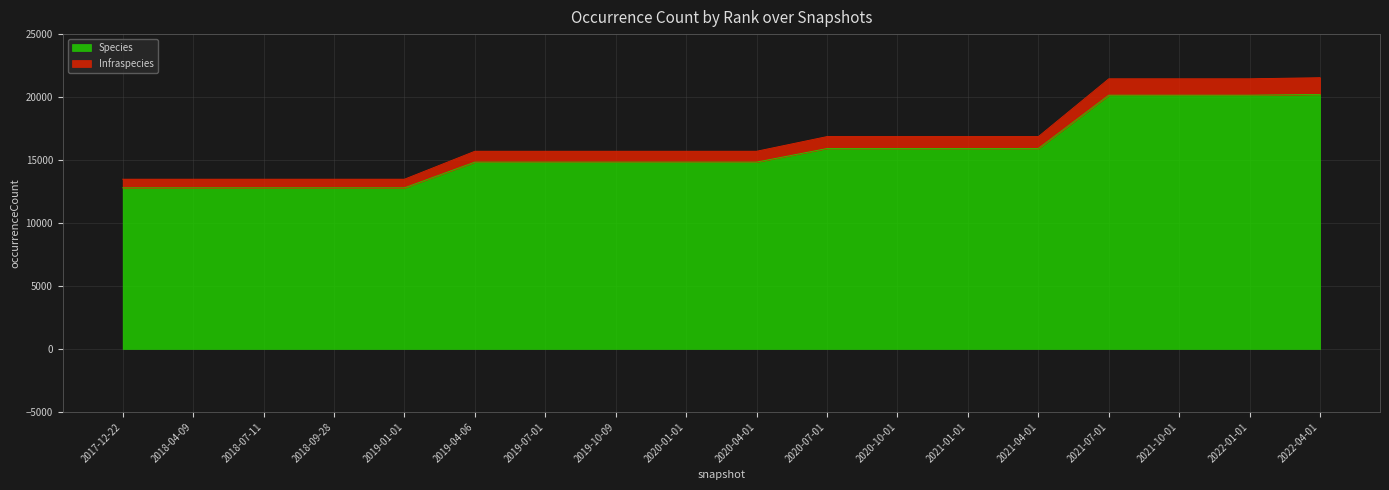

How many lines are shown in the chart?

2